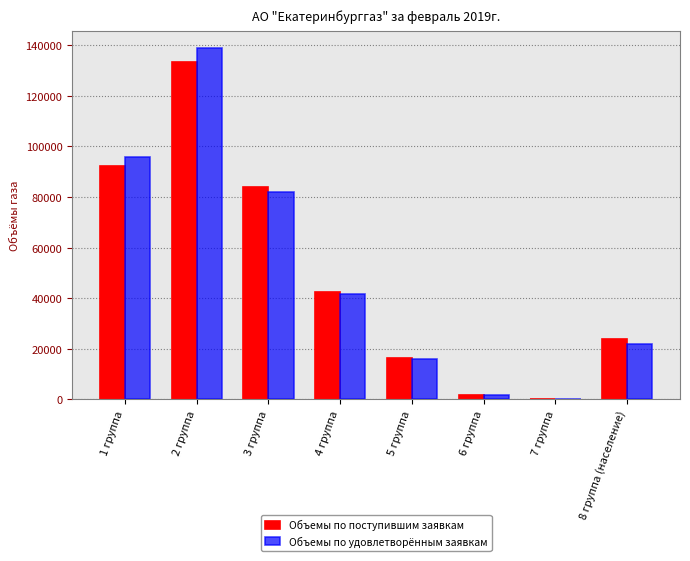

At which category does the chart reach its peak across all series?

2 группа